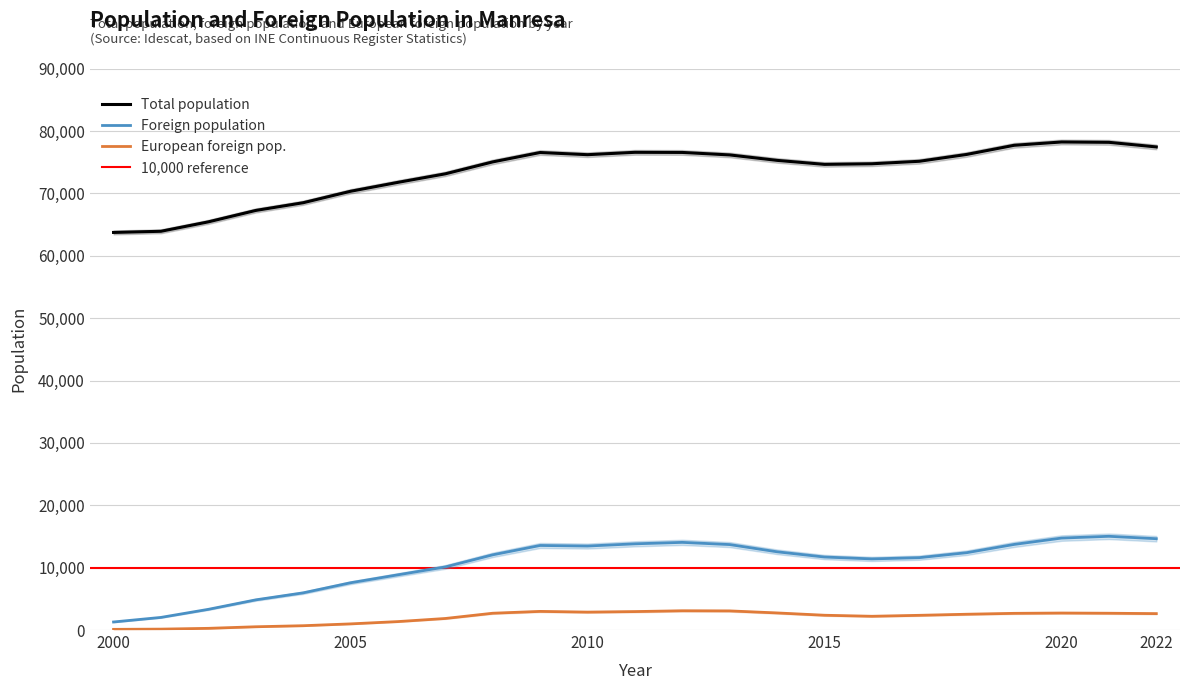

Which series changed the most between 2000 and 2004?

Total population